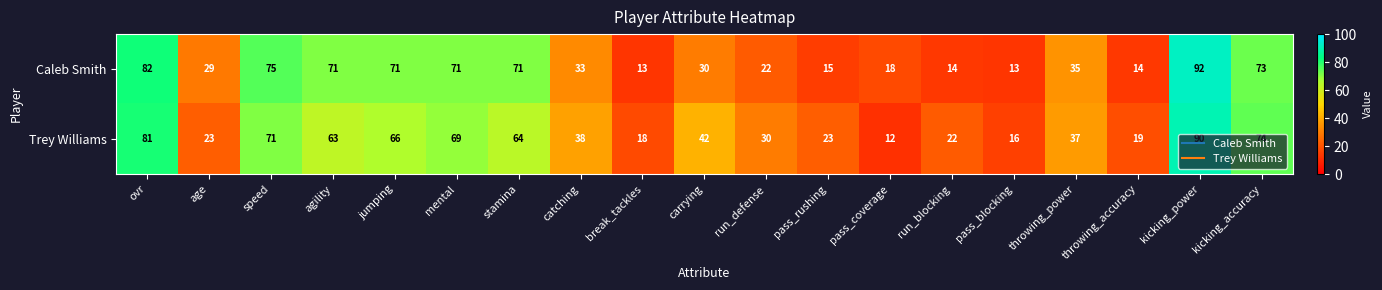

True or false: Trey Williams has a value of 74 at kicking_accuracy.

True